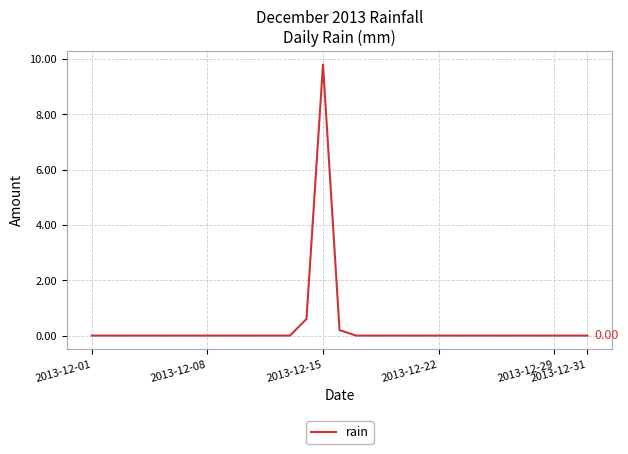

Is this an area chart (filled region under the line)?

No